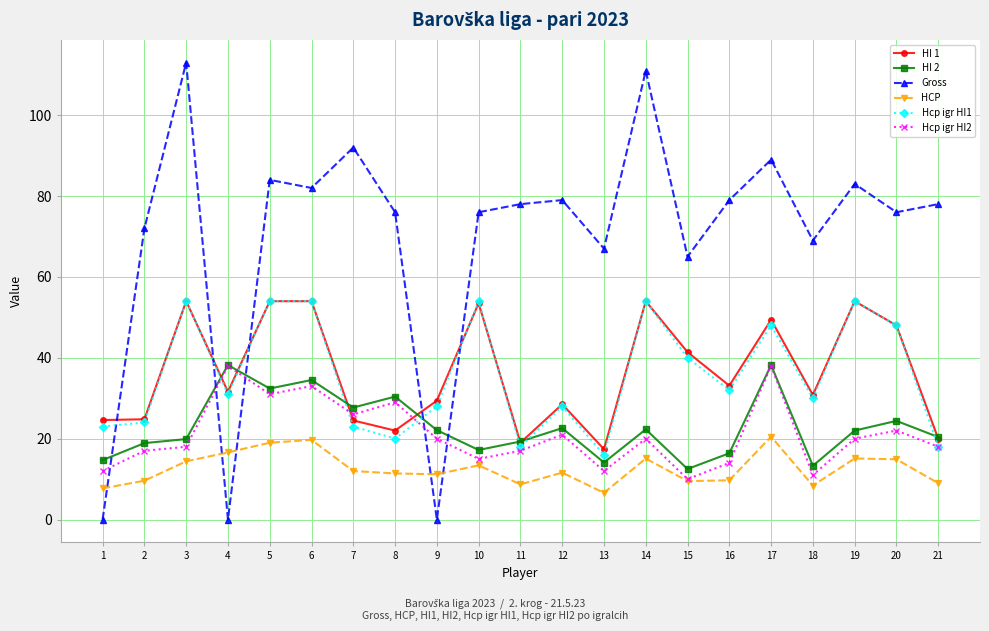

How many lines are shown in the chart?

6